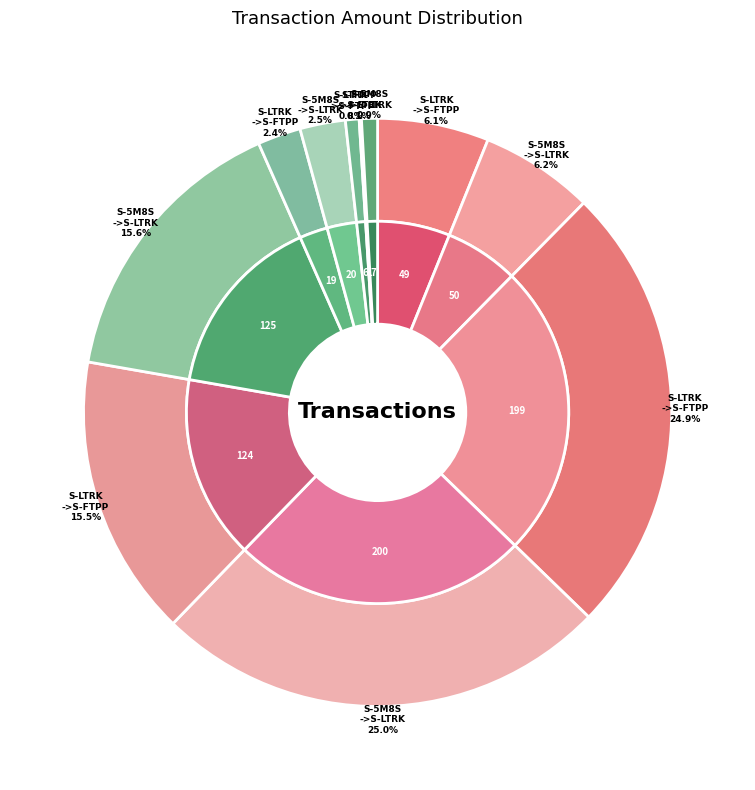

Is there a majority slice in this chart?

No